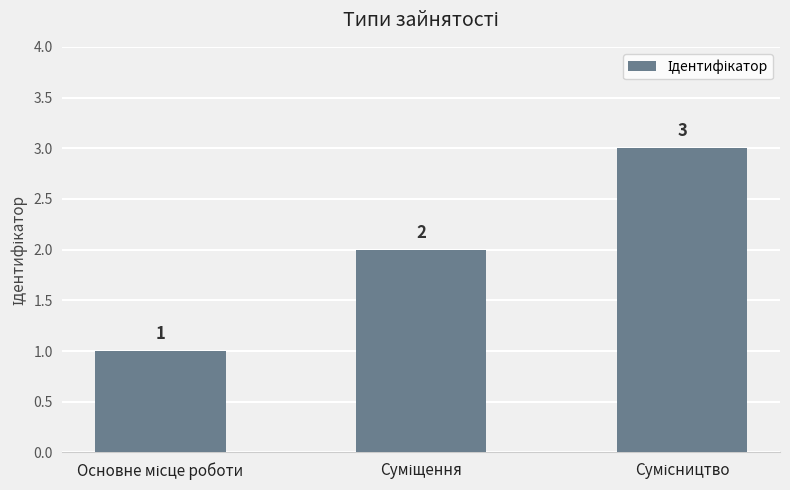

What is the sum of all values?

6